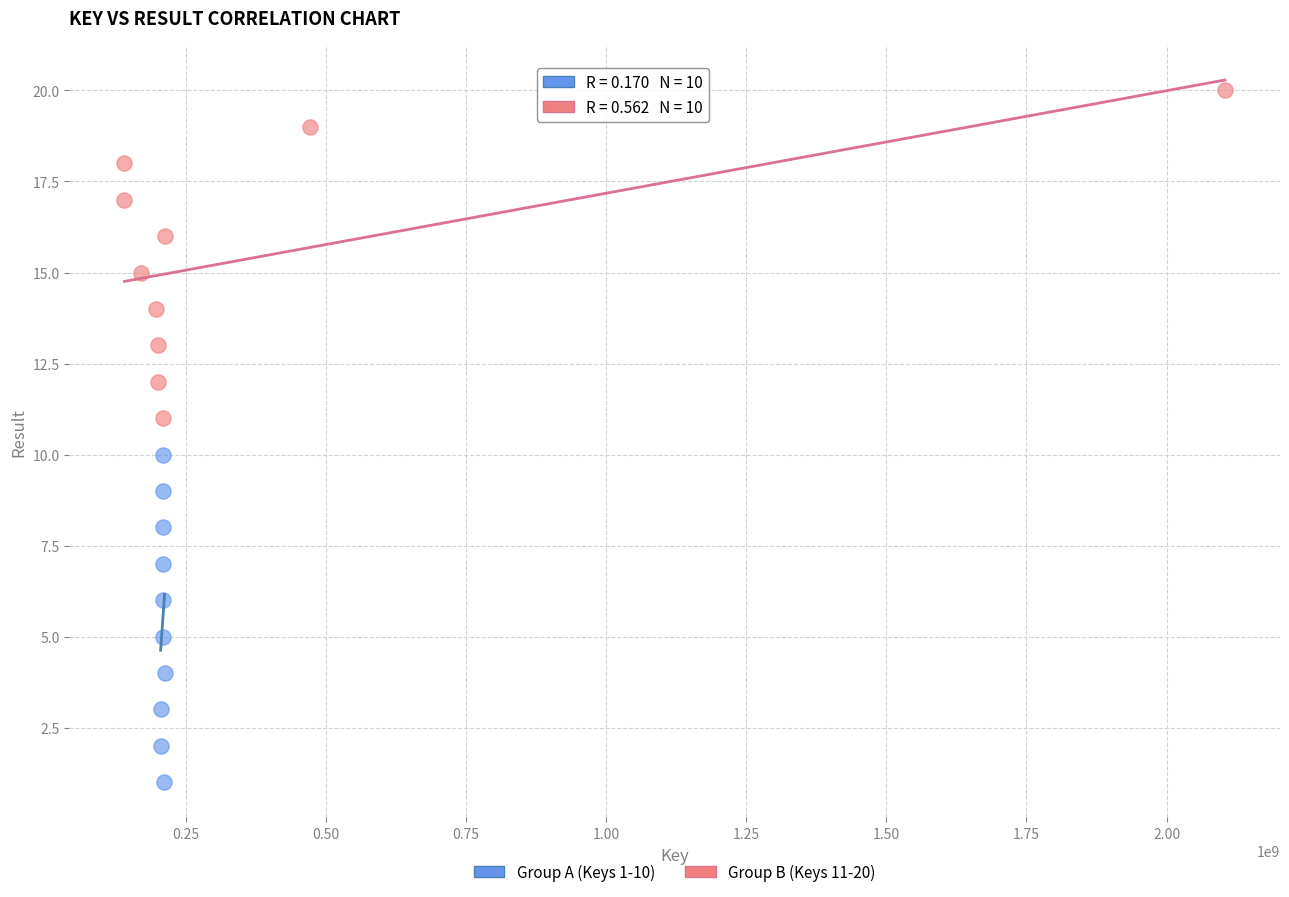

What are all the series names shown in the legend?

Group A (Keys 1-10), Group B (Keys 11-20)